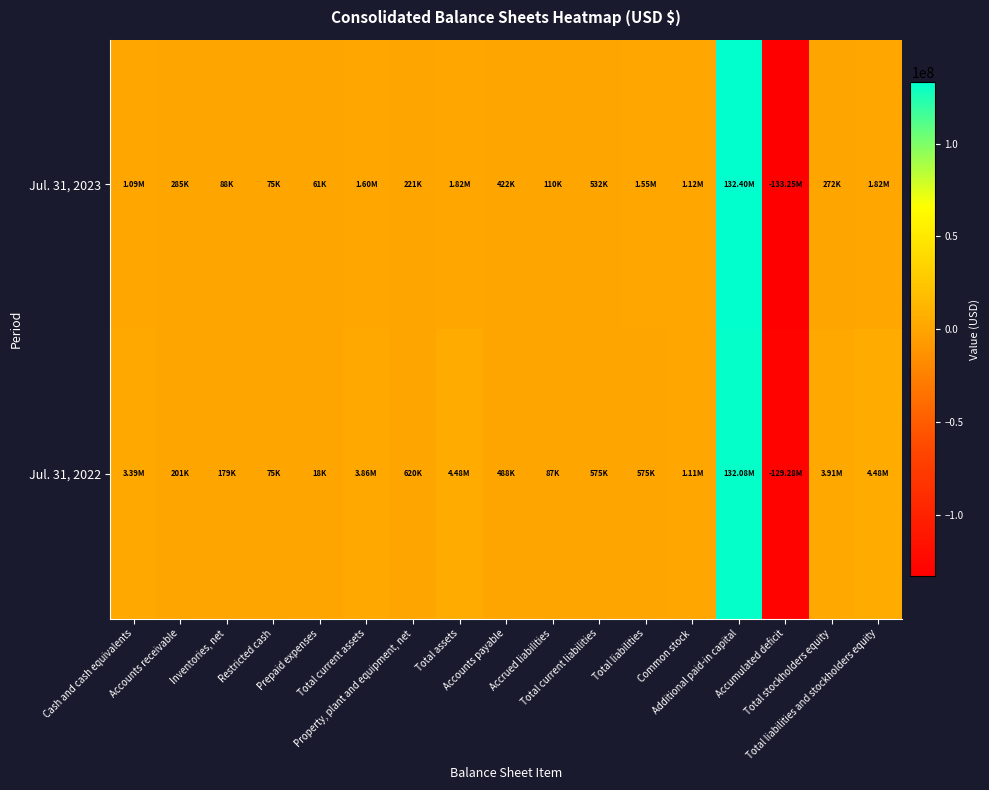

Rank the series by their maximum value, from lowest to highest.

Jul. 31, 2022, Jul. 31, 2023